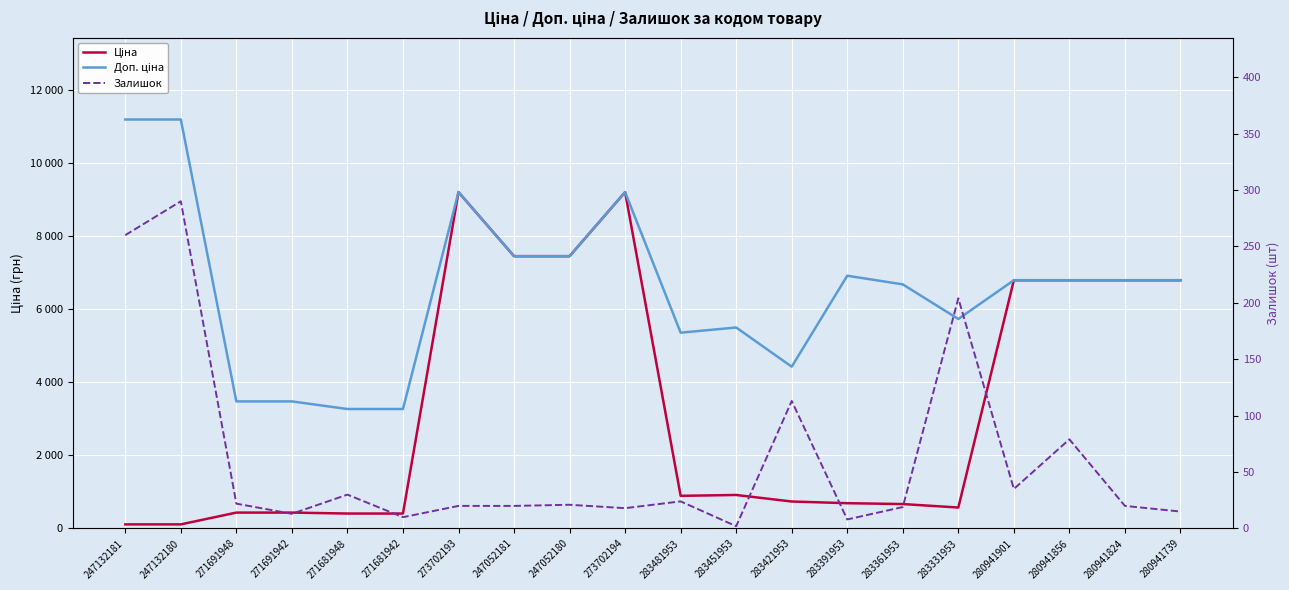

At which category does the chart reach its minimum across all series?

283451953